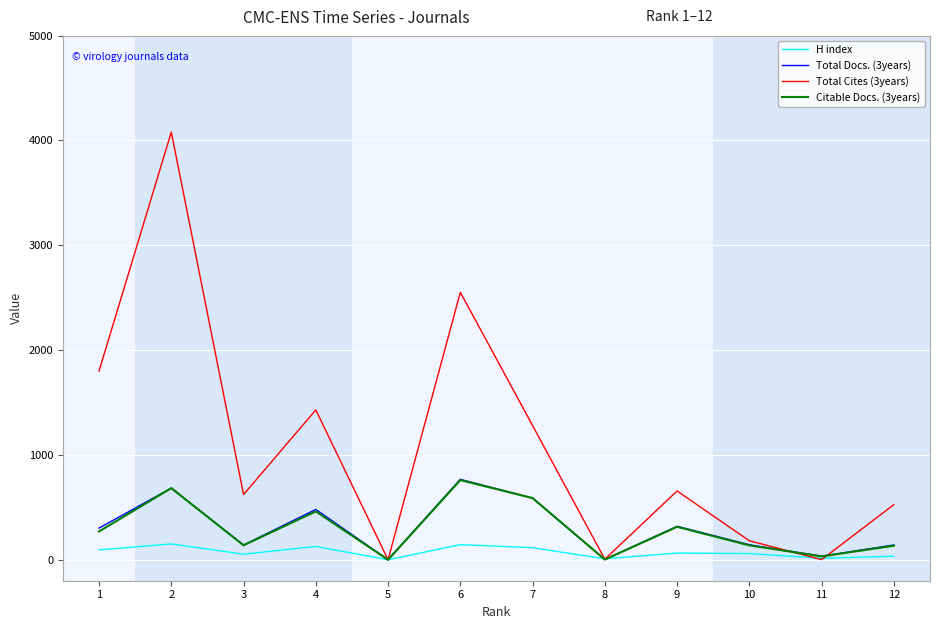

What are all the series names shown in the legend?

H index, Total Docs. (3years), Total Cites (3years), Citable Docs. (3years)